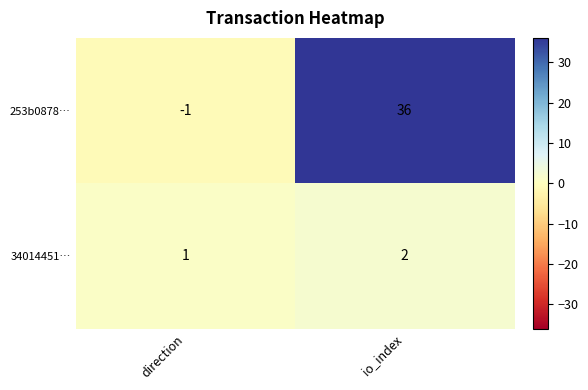

What is the average value of the 253b0878… series?

18